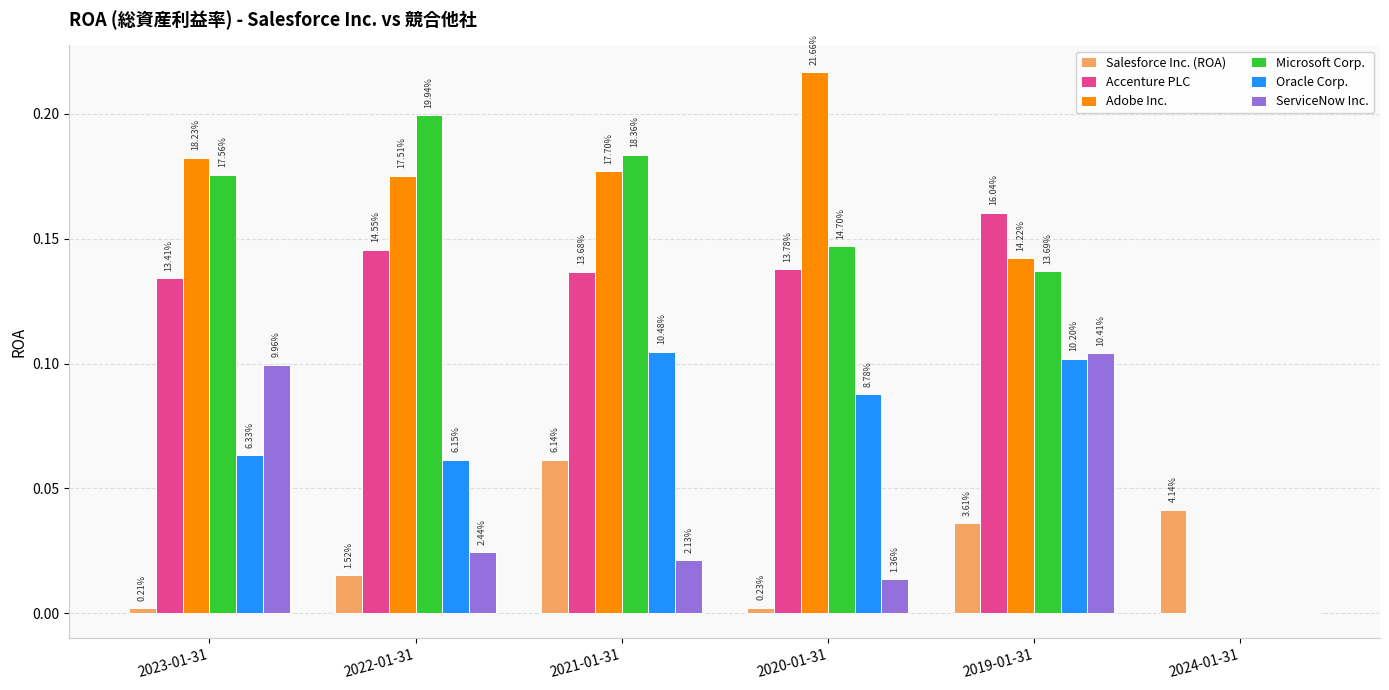

What are all the series names shown in the legend?

Salesforce Inc. (ROA), Accenture PLC, Adobe Inc., Microsoft Corp., Oracle Corp., ServiceNow Inc.